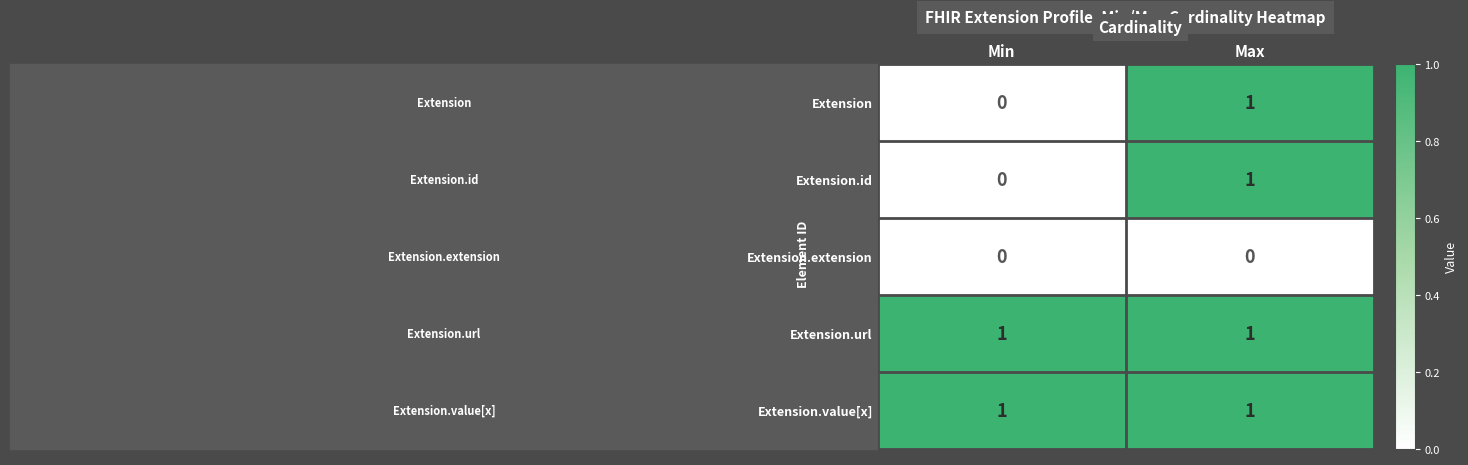

Is it true that Extension.id equals 1 at Max?

True